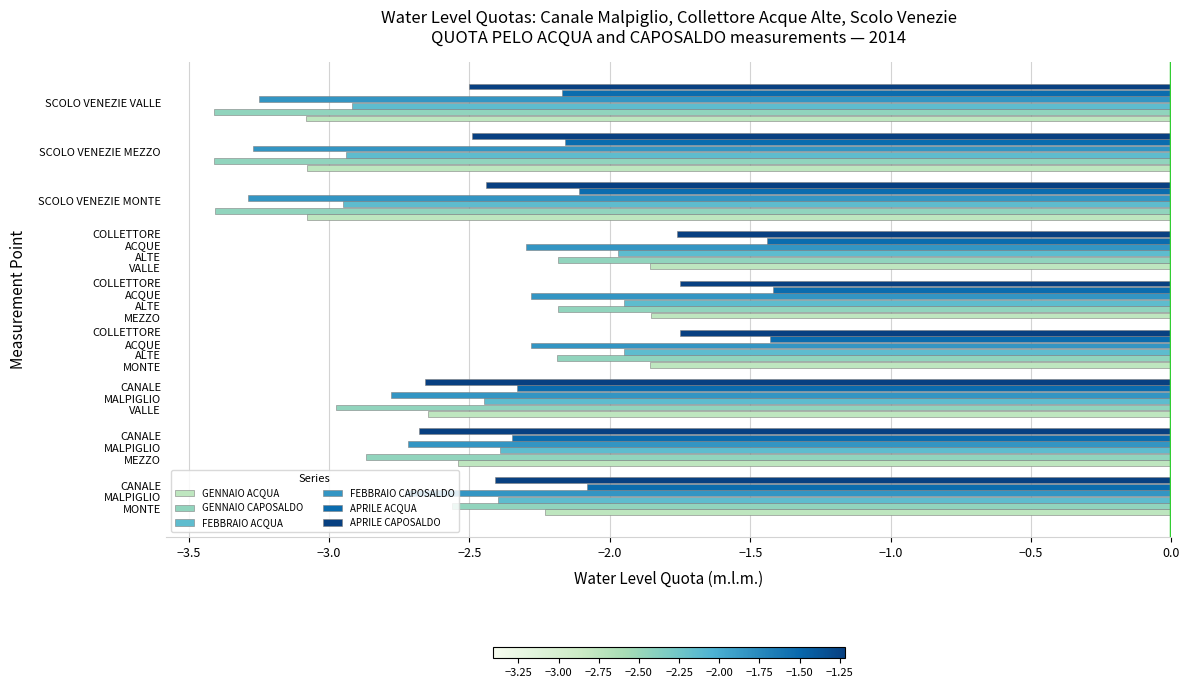

Which series has the largest total across all categories?

APRILE ACQUA